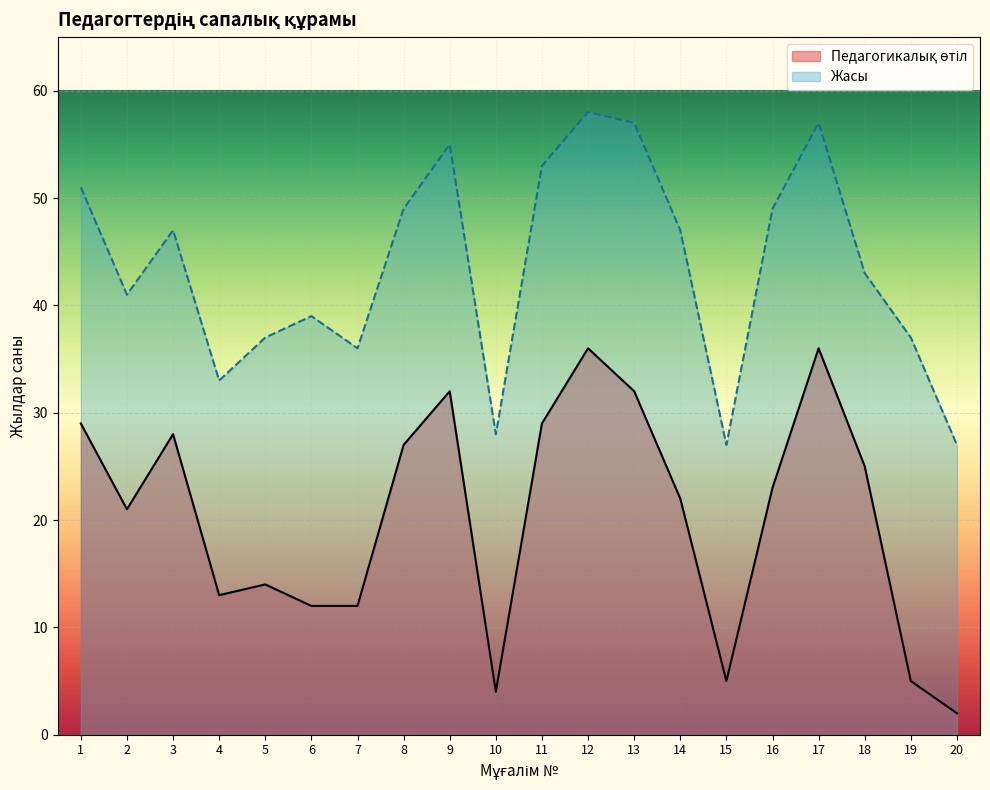

What is the value of the Педагогикалық өтіл point at the 18th from the left?

25